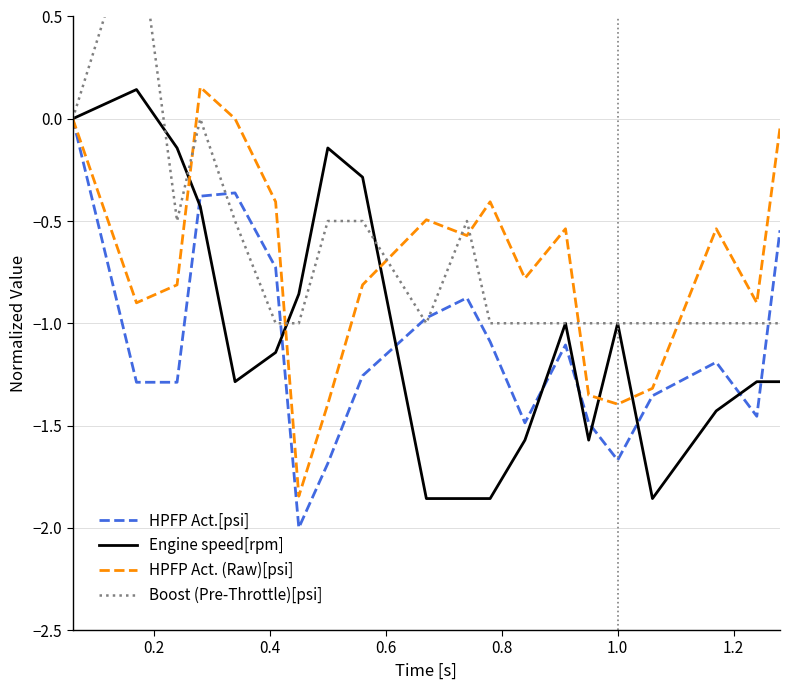

What is the lowest value of the Boost (Pre-Throttle)[psi] series?

-1.0